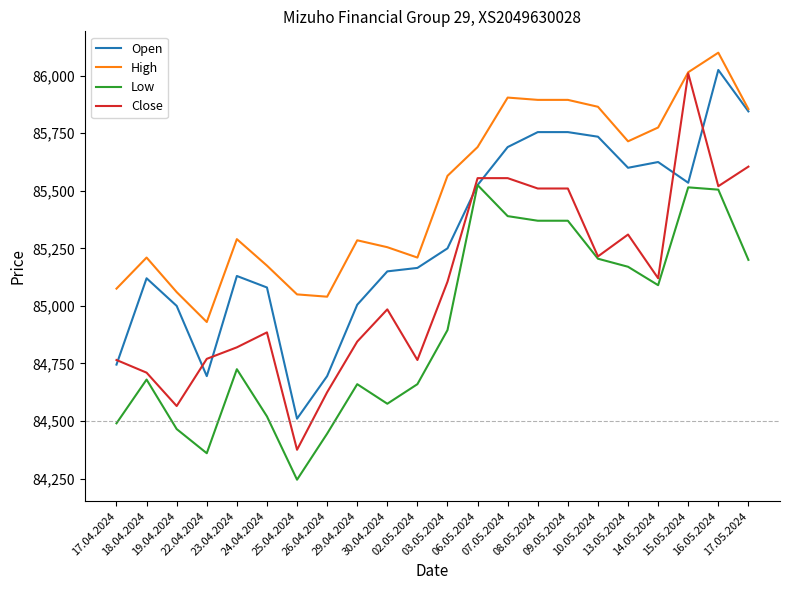

Does the chart have visible grid lines?

No